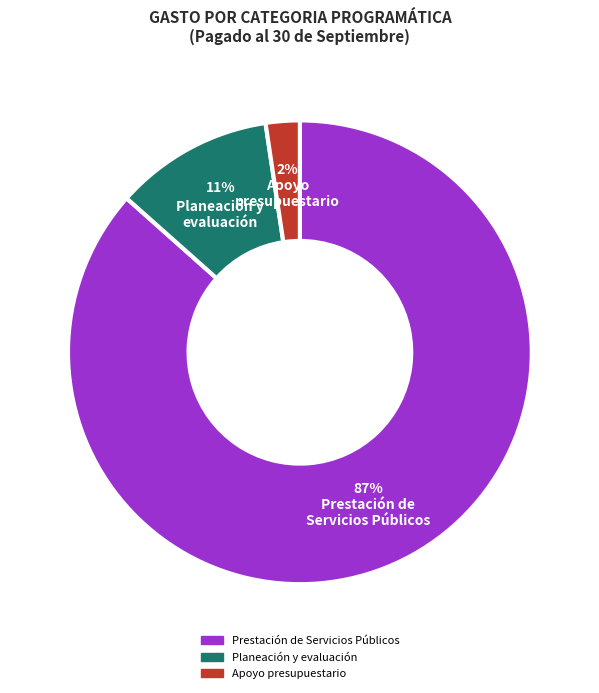

Between Prestación de Servicios Públicos and Apoyo presupuestario, which is larger?

Prestación de Servicios Públicos